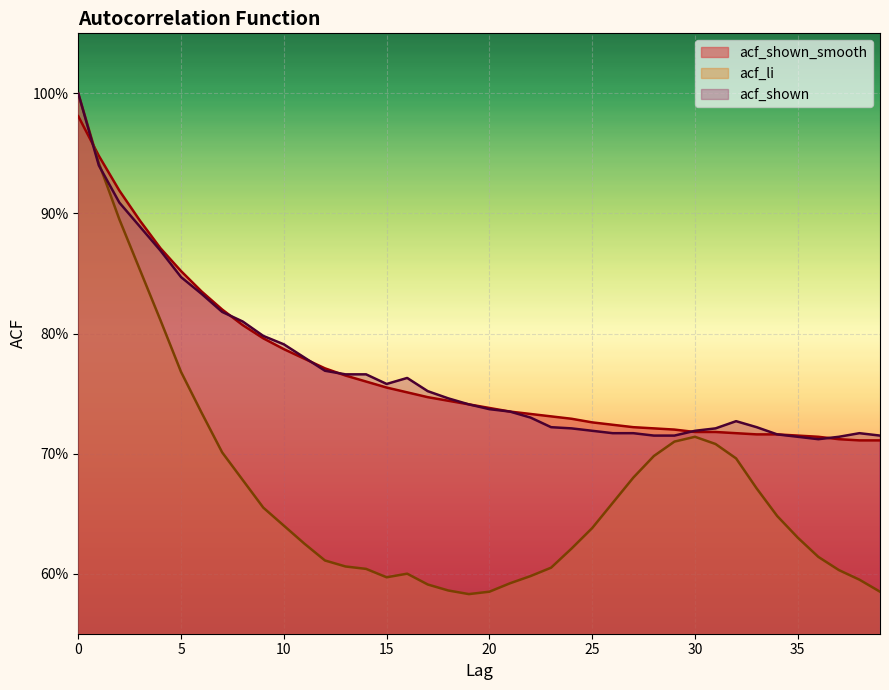

What is the sum of all acf_li values?

26.9